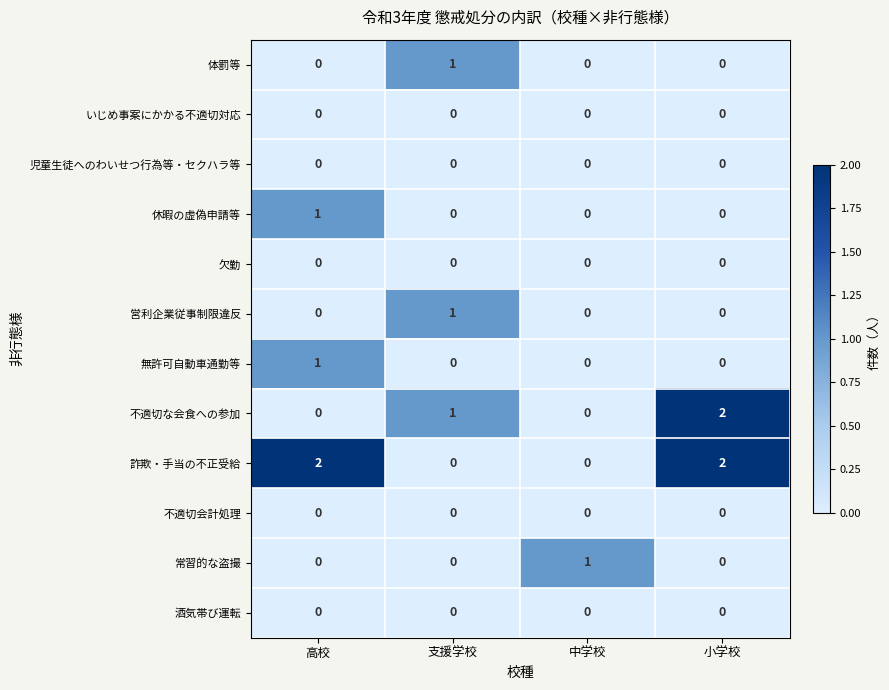

At how many categories does at least one series exceed 0?

4